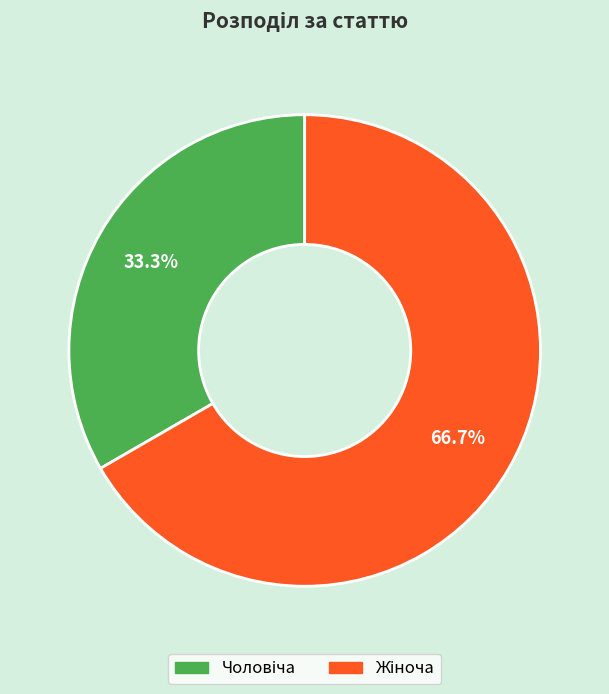

Count the number of slices in the pie.

2